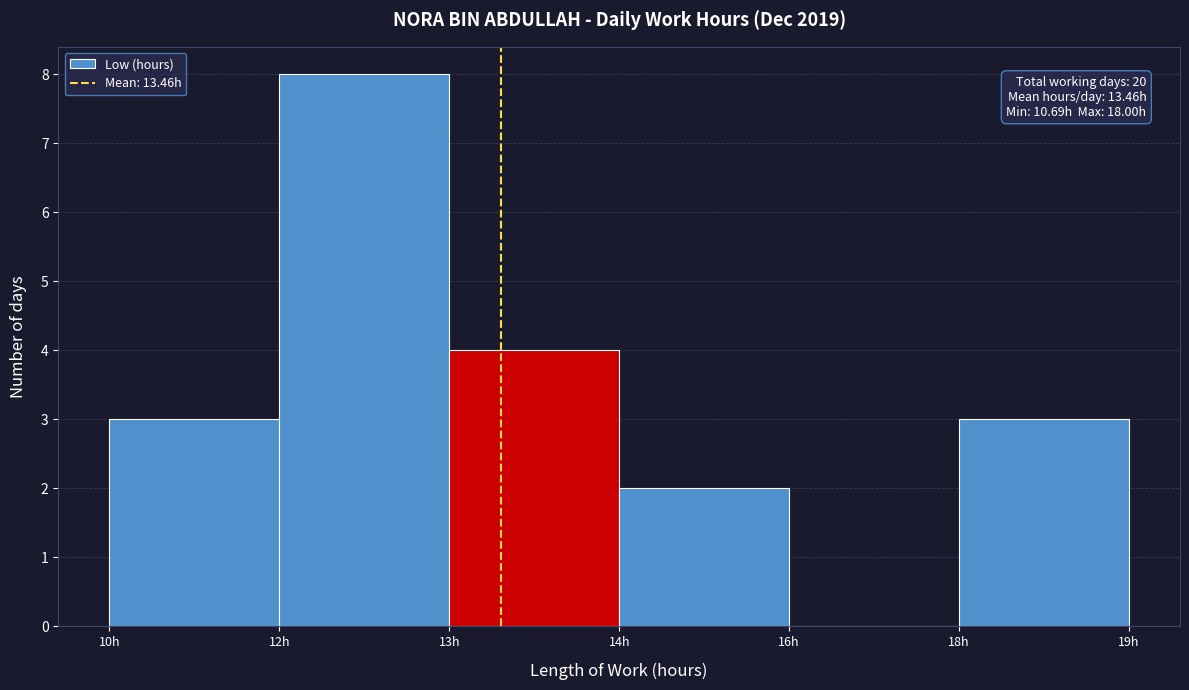

Reading left to right, what are all the values shown in this chart?

10h=3	12h=8	13h=4	14h=2	16h=0	18h=3